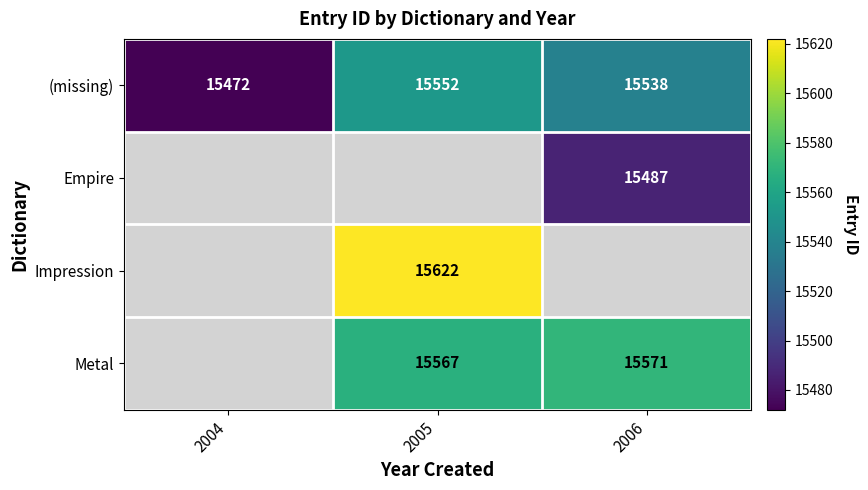

How many values in the (missing) series are below 15538?

1